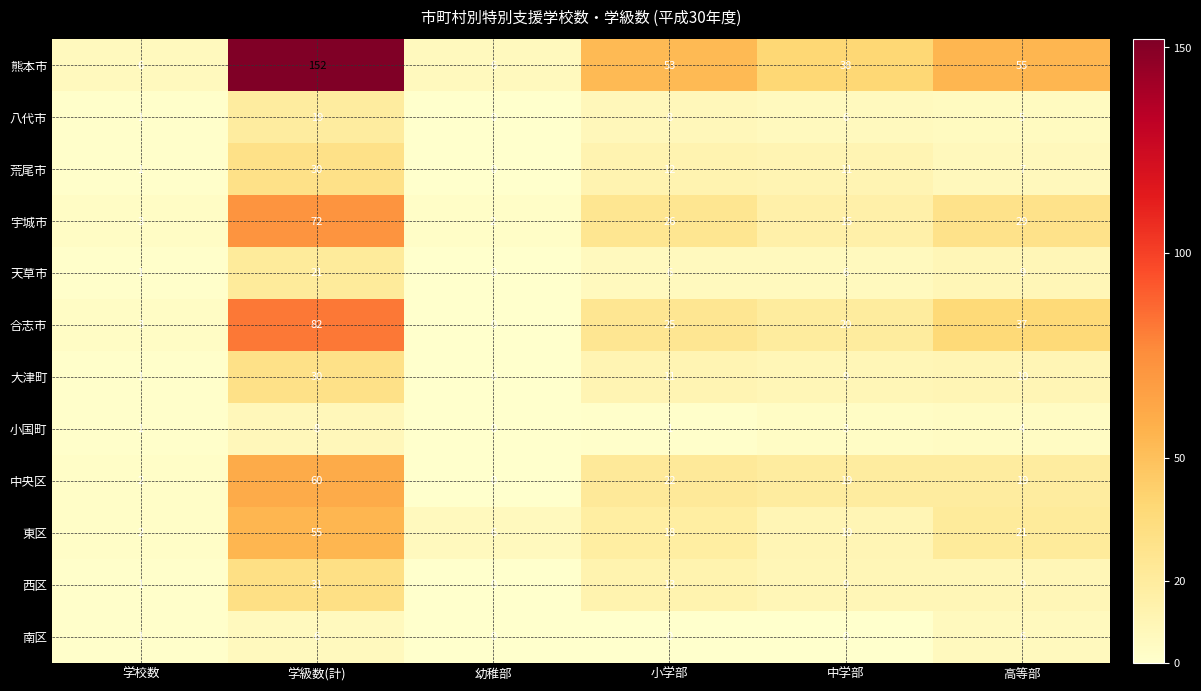

What is the maximum value shown in the chart?

152